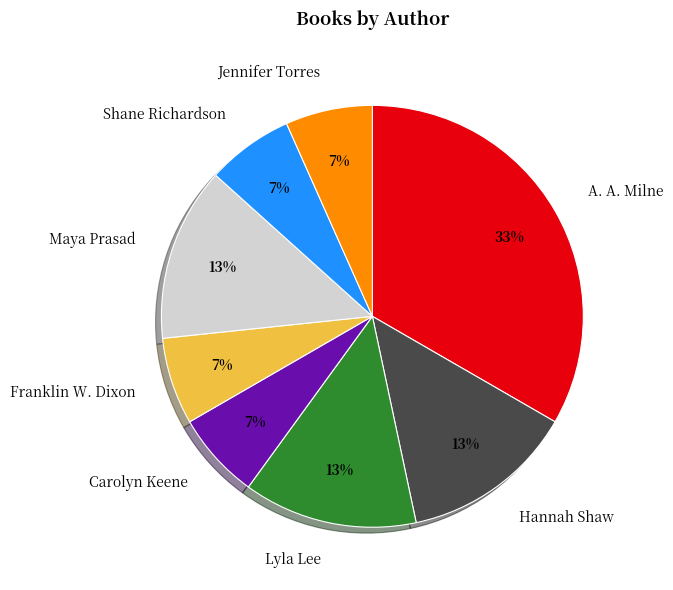

Is the sum of Hannah Shaw and Jennifer Torres greater than half?

No